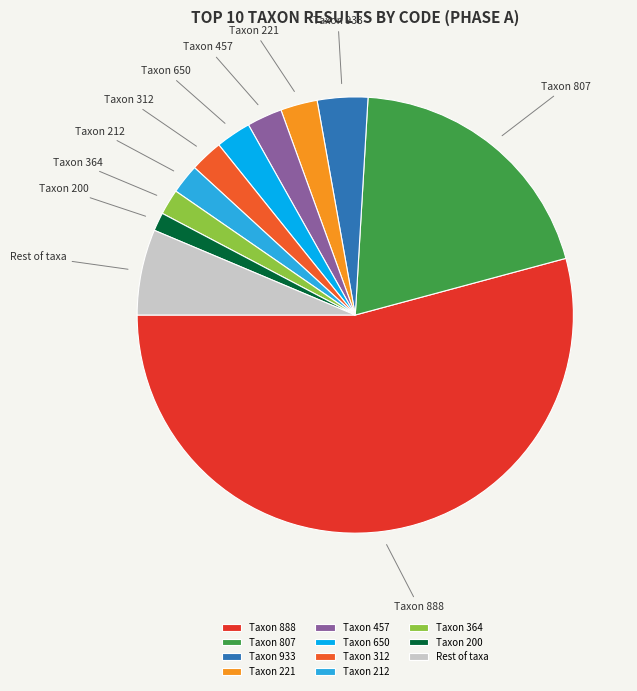

What is the smallest slice in the pie chart?

Taxon 200